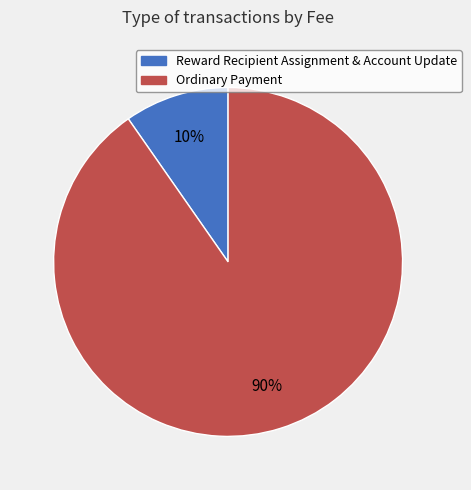

Count the number of slices in the pie.

2